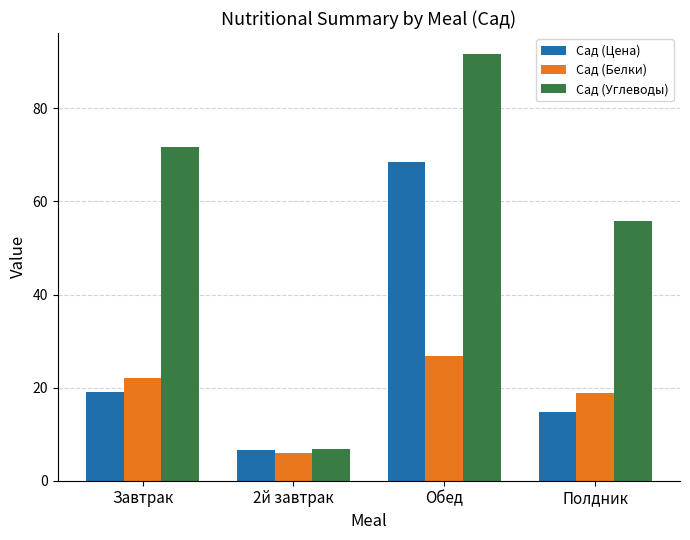

What are all the series names shown in the legend?

Сад (Цена), Сад (Белки), Сад (Углеводы)